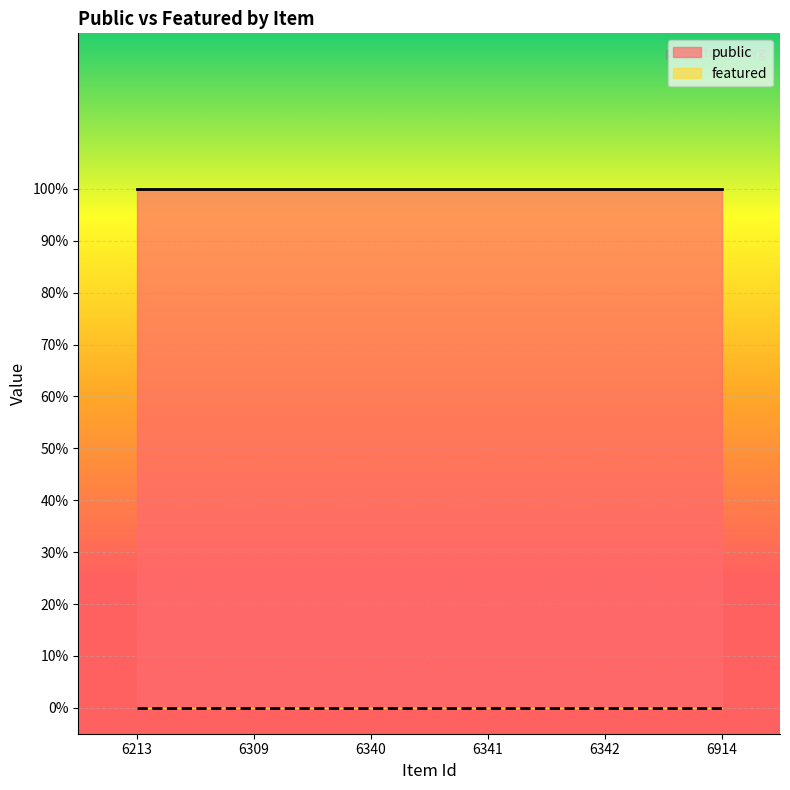

What is the value of the public point at the 2nd from the left?

1